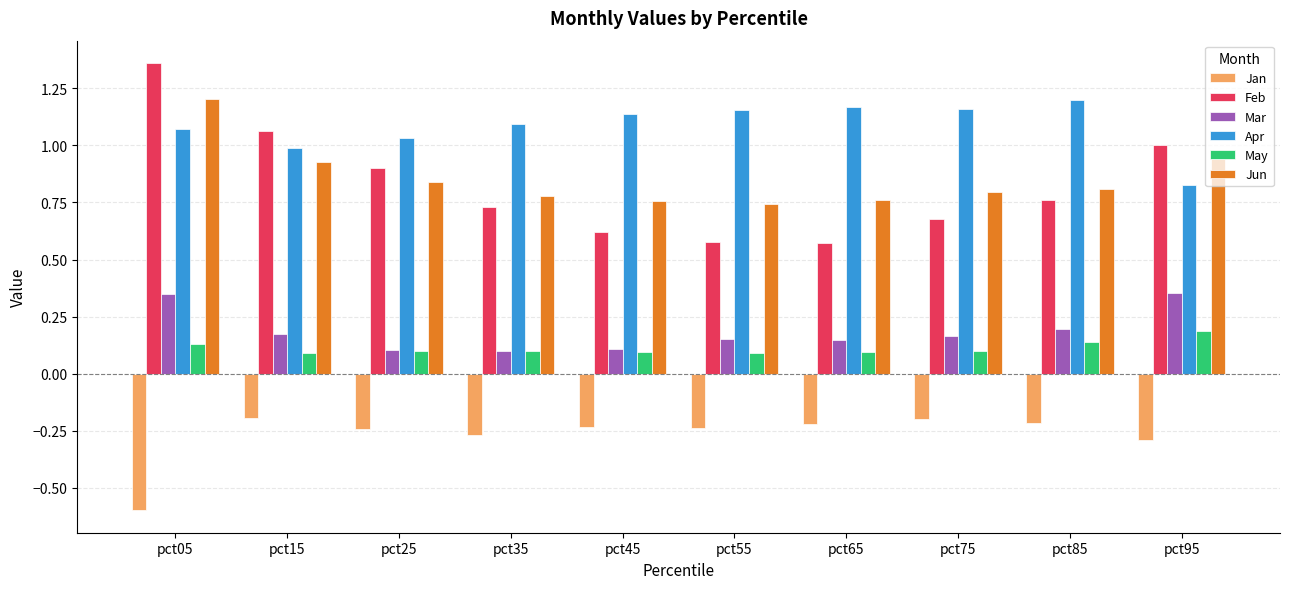

How many series are shown in this chart?

6